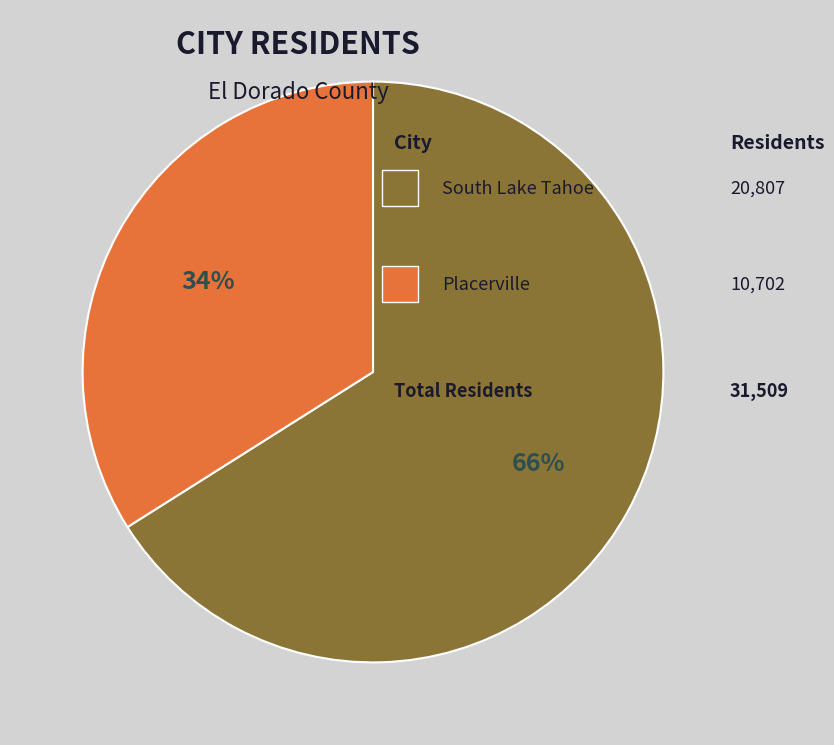

To the nearest percent, what is the difference between the largest and smallest slice percentages?

32%